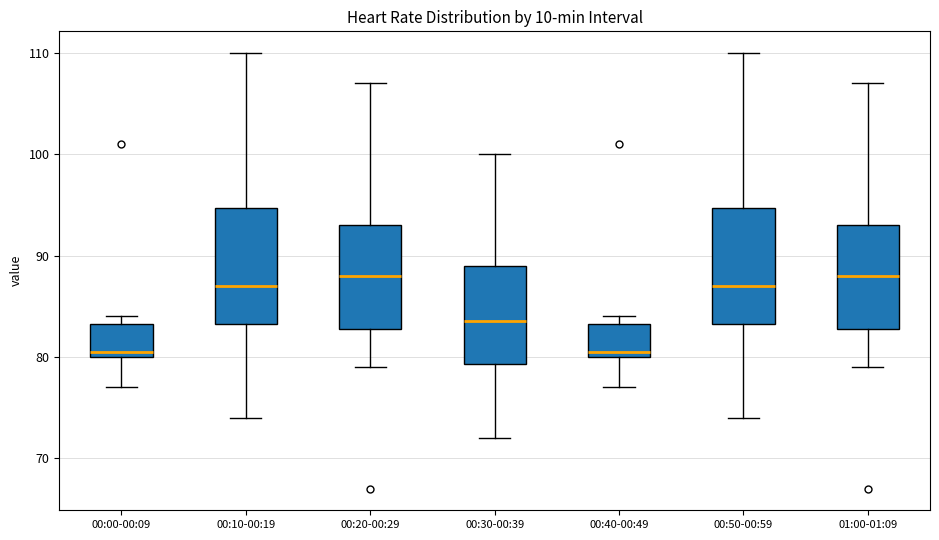

Where is the lower edge of the box for 00:30-00:39 on the y-axis? The values are not printed on the chart, so give them approximately, as read against the axis.

79